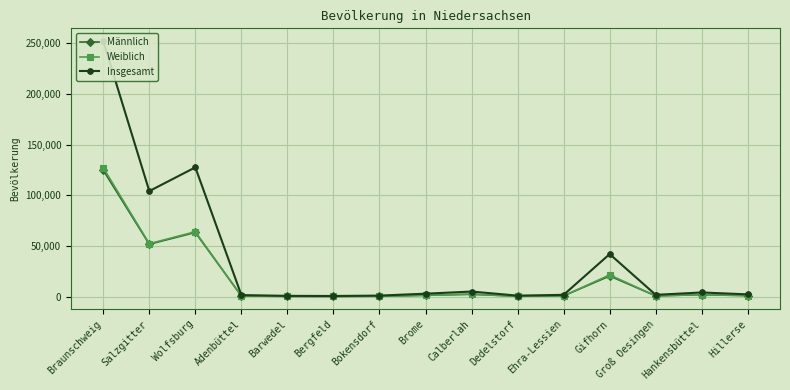

What is the difference between the maximum and second lowest values in the Männlich series?

124343